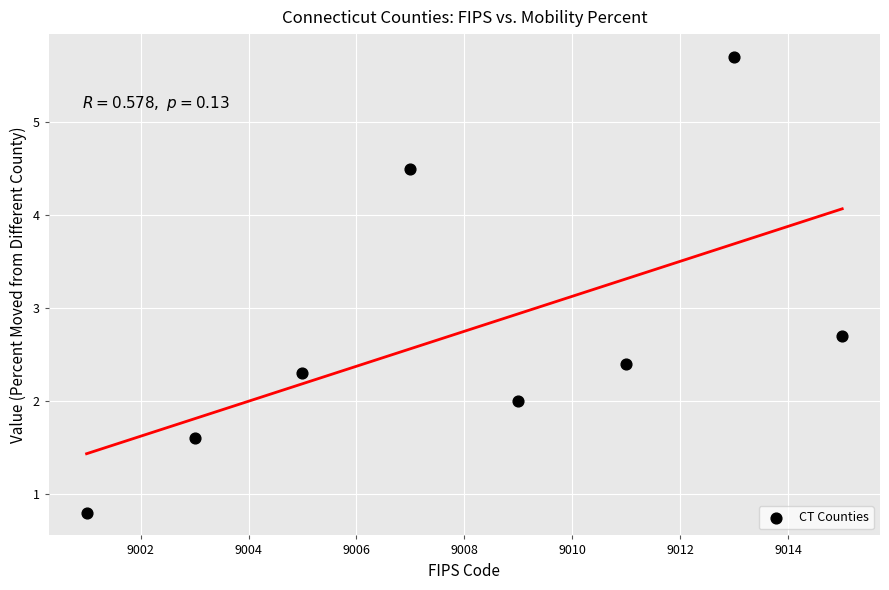

What is the average X value?

9008.0